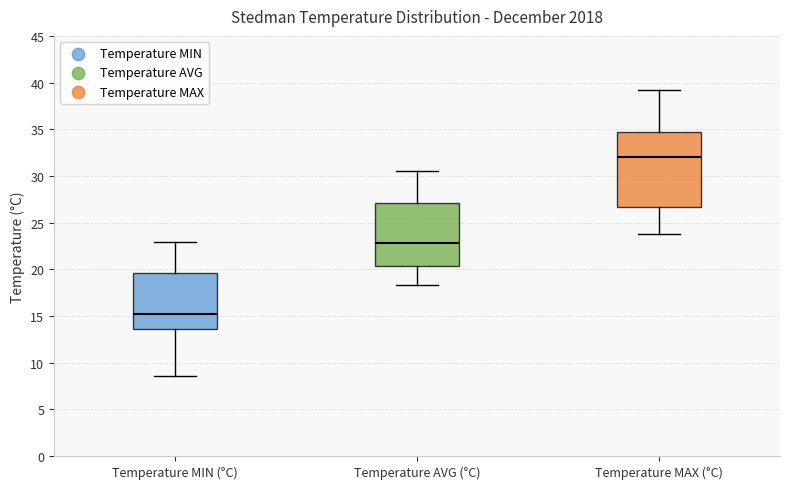

Where is the lower edge of the box for Temperature MAX (°C) on the y-axis? The values are not printed on the chart, so give them approximately, as read against the axis.

26.5